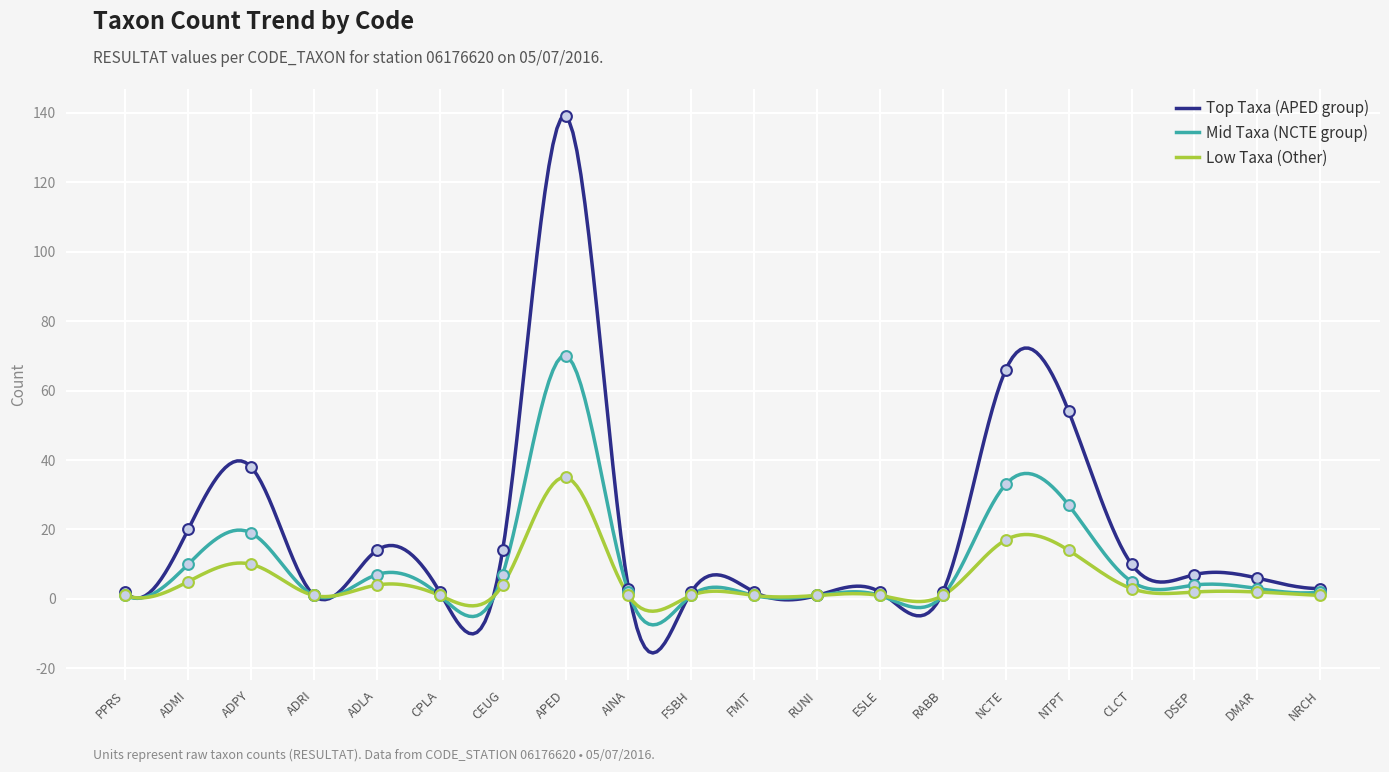

Which series reaches the maximum Y coordinate?

Top Taxa (APED group)